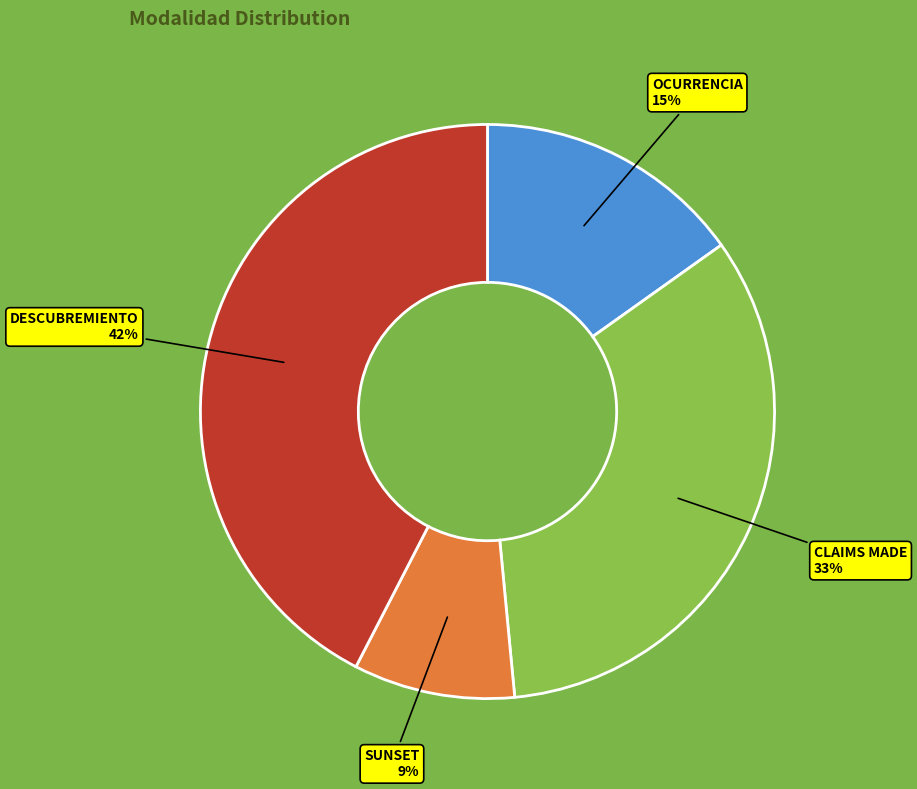

To the nearest percent, what is the difference between the largest and smallest slice percentages?

33%